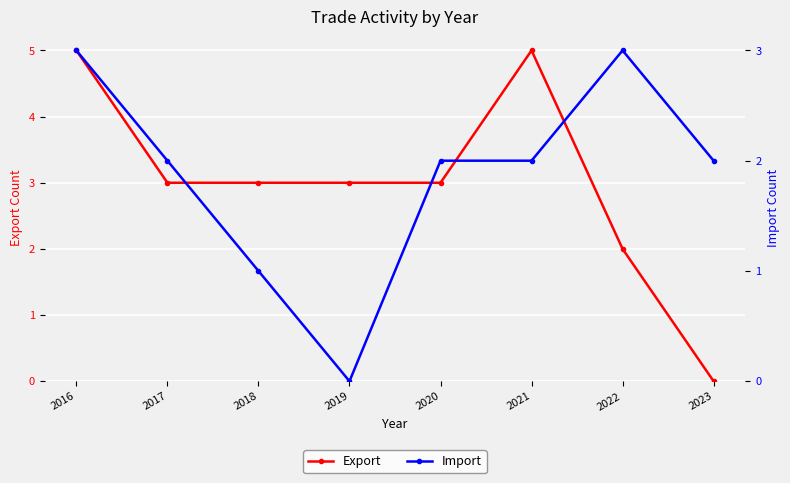

How many data points does each series have?

8